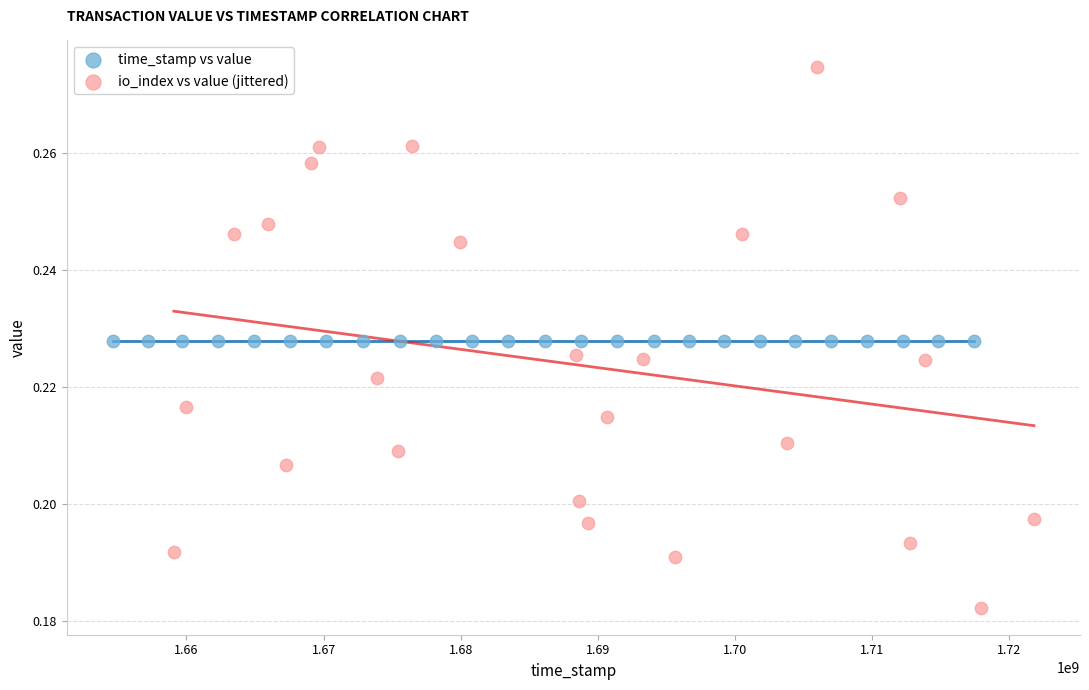

What are all the series names shown in the legend?

time_stamp vs value, io_index vs value (jittered)